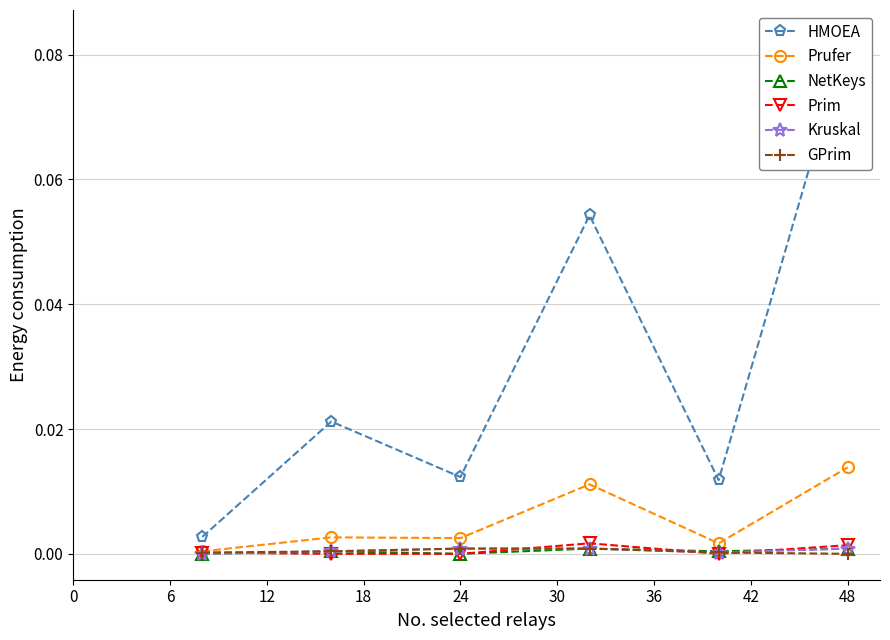

Is it true that NetKeys equals 0.0 at 48?

True